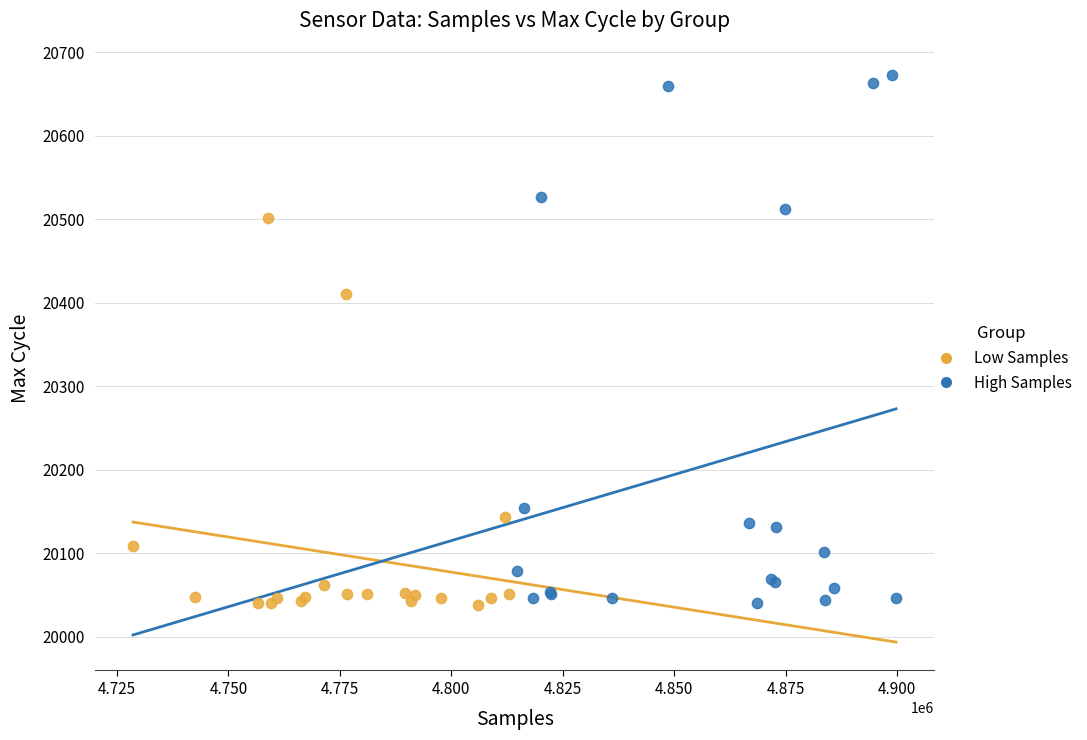

Which series contains the highest Y value?

High Samples